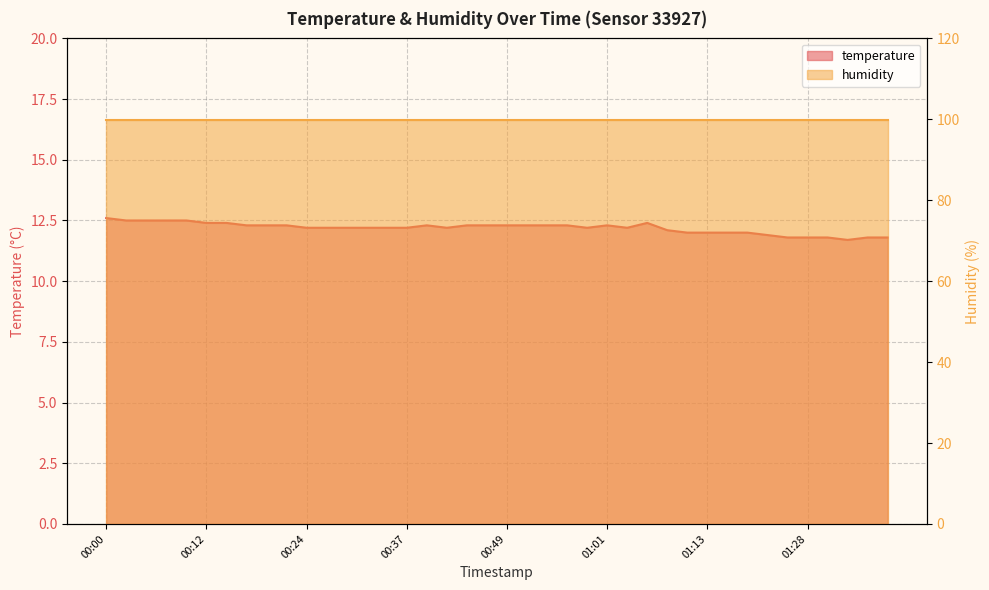

What is the difference between the second highest and minimum values?

0.8